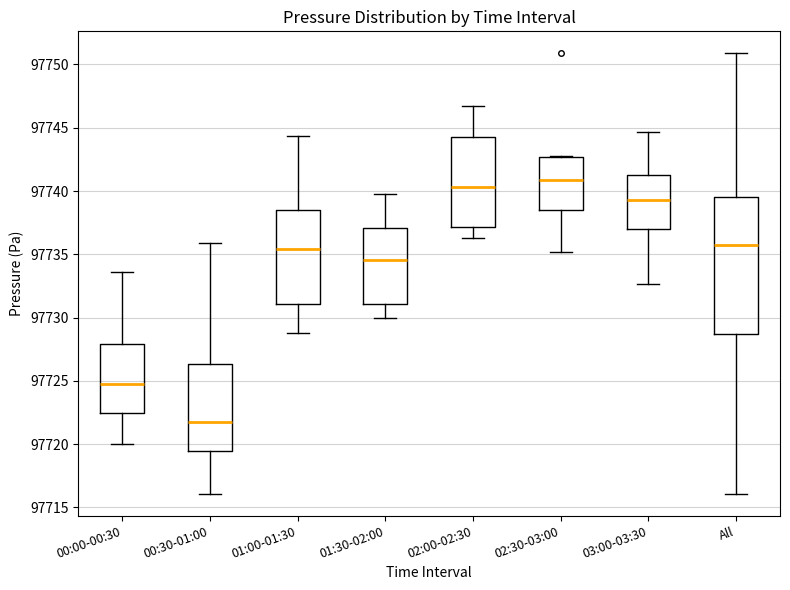

Comparing the boxes themselves (not the whiskers), which one is the tallest?

All